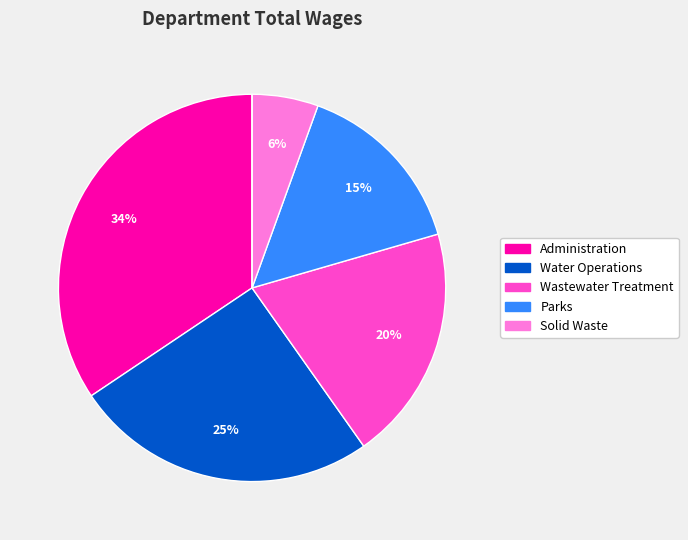

To the nearest percent, what is the difference between the largest and smallest slice percentages?

34%